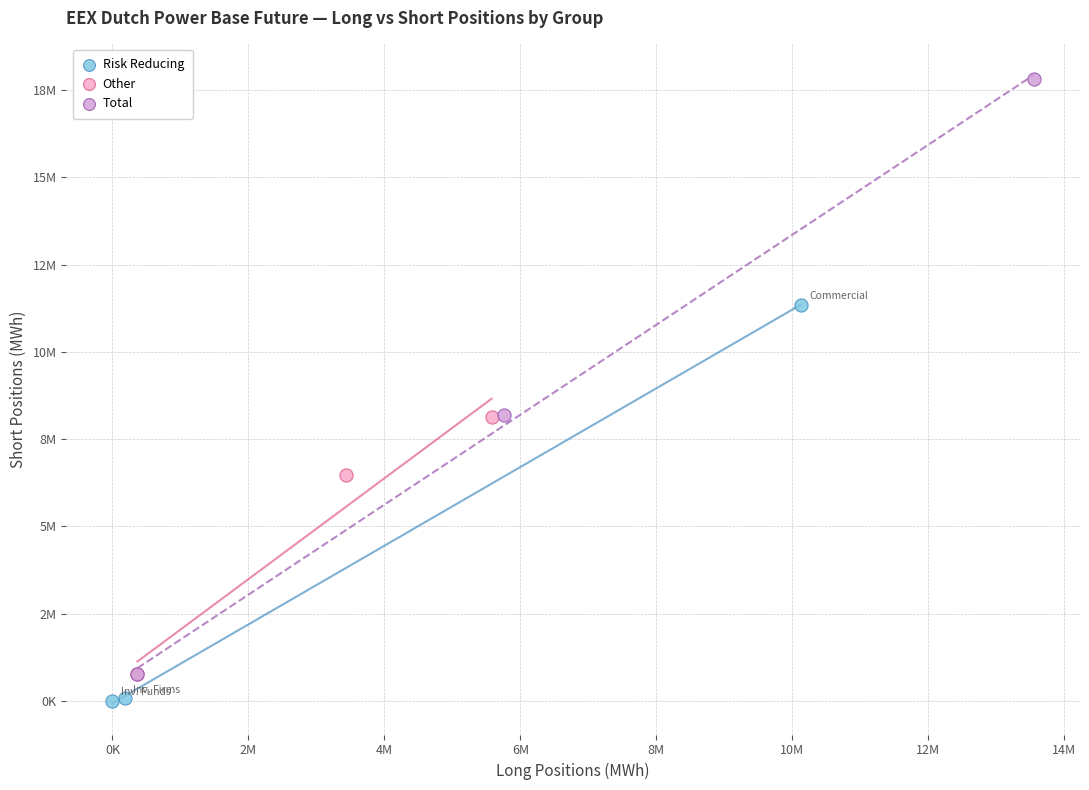

What are all the series names shown in the legend?

Risk Reducing, Other, Total